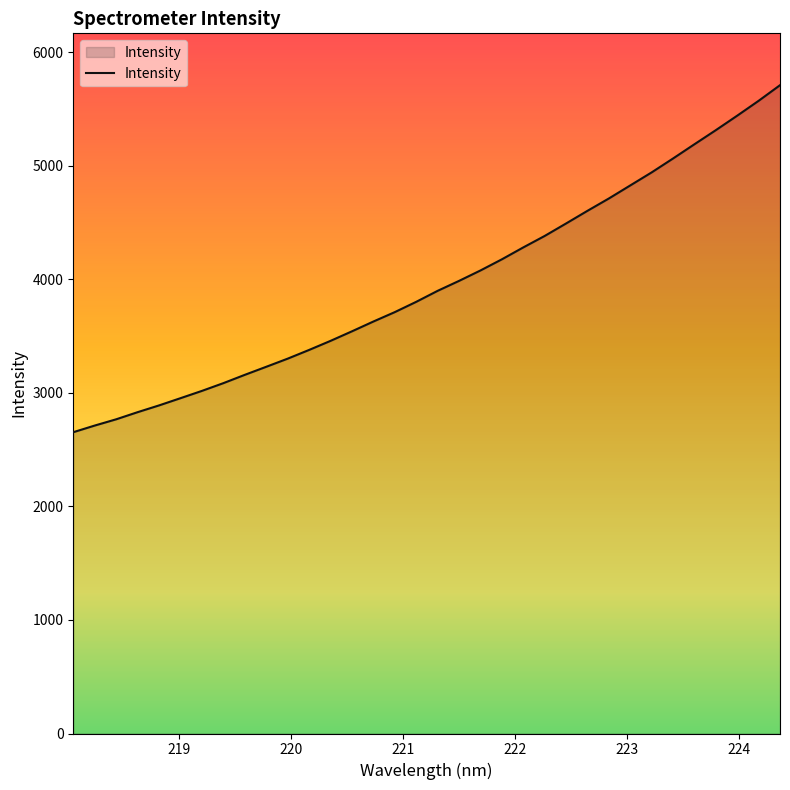

What is the minimum value shown in the chart?

2653.3